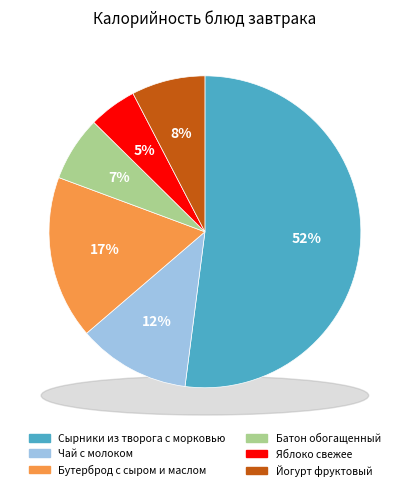

Approximately how many times larger is the value at Яблоко свежее compared to Йогурт фруктовый?

0.7